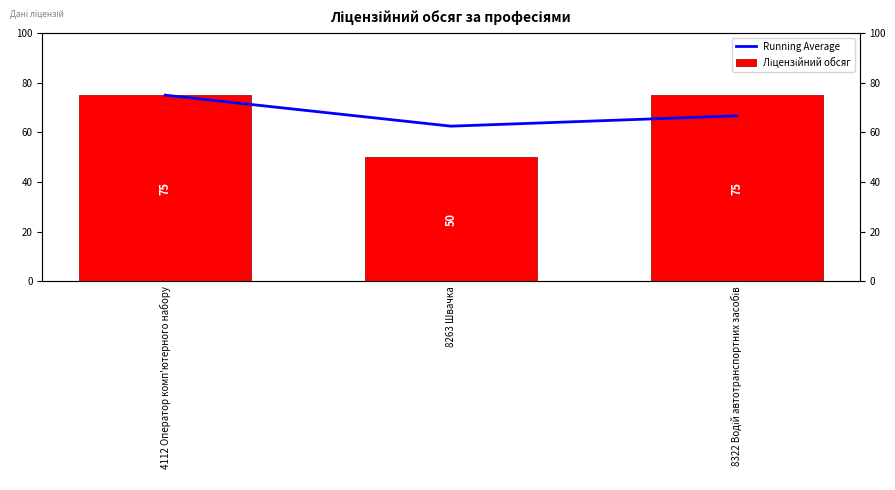

Are the bars horizontal?

No